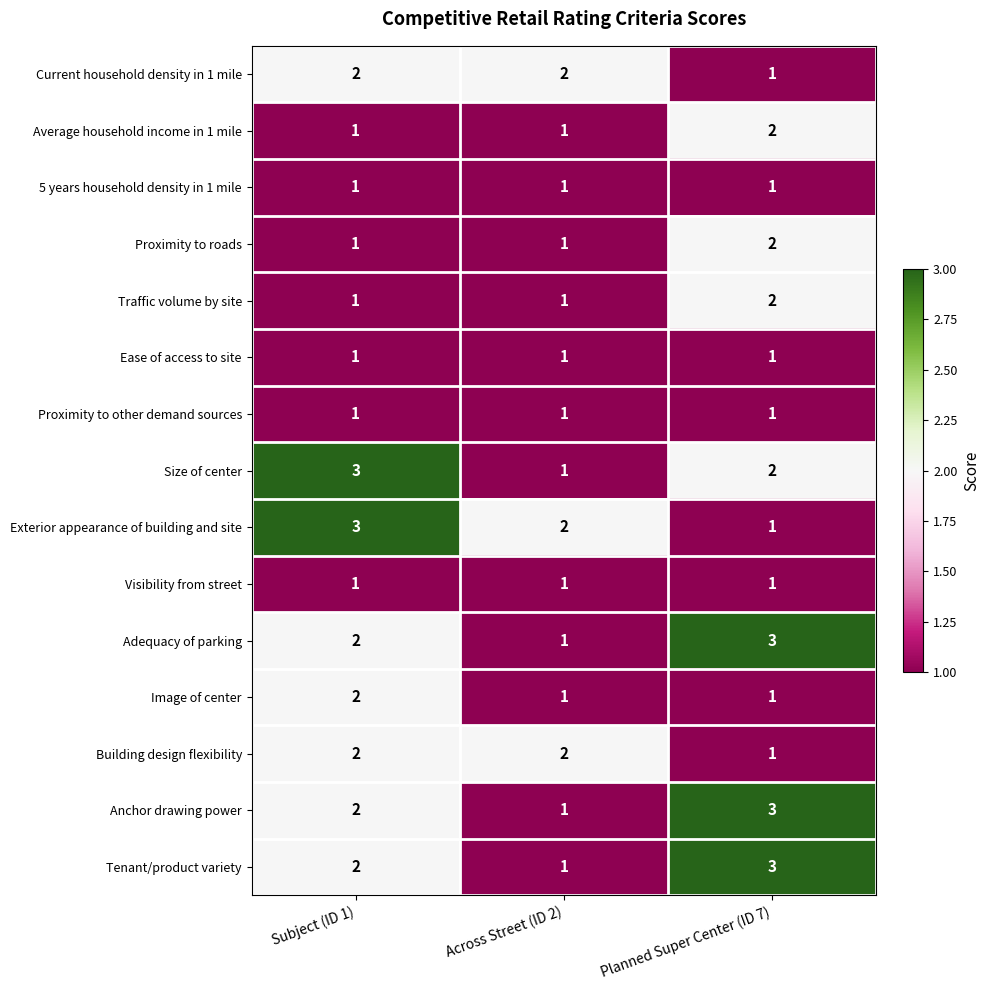

Between Subject (ID 1) and Across Street (ID 2), which series saw the biggest shift?

Size of center